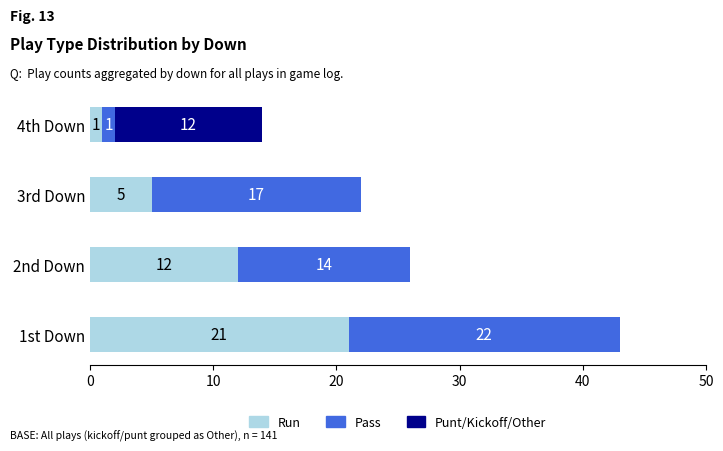

Read the Run value at 2nd Down, to the nearest 10.

10